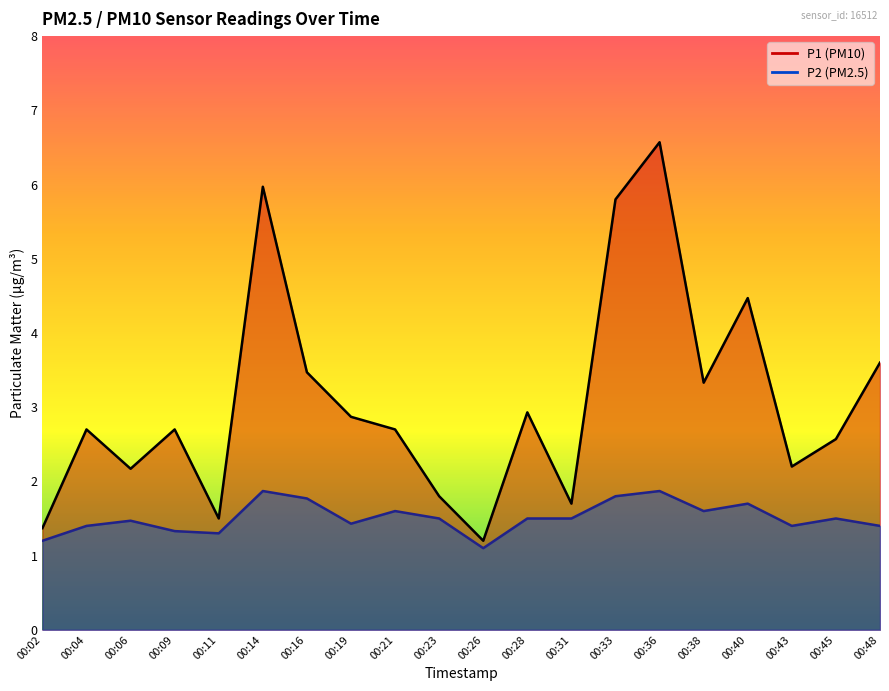

True or false: P1 and P2 cross at least once.

False